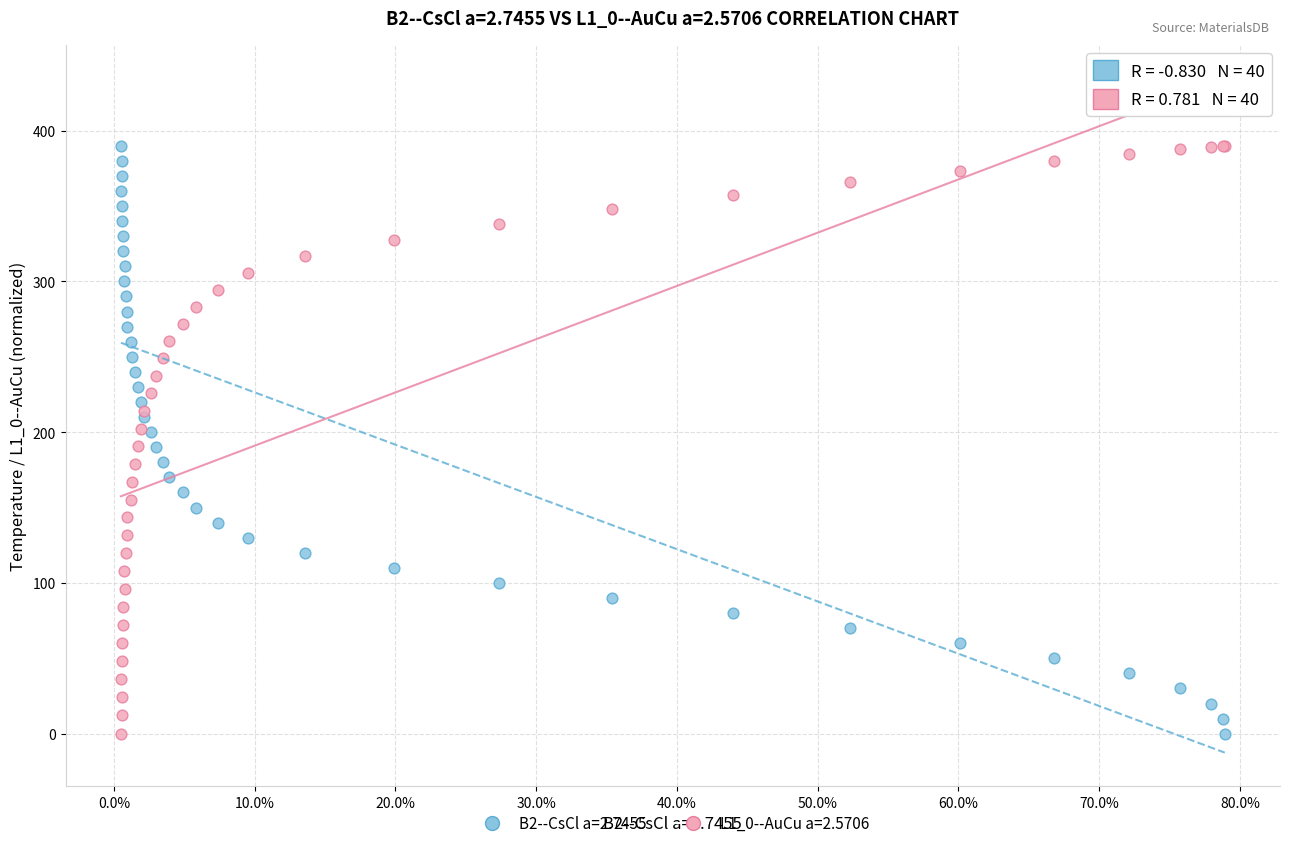

What is the X range (max minus min) for the scatter plot?

0.8